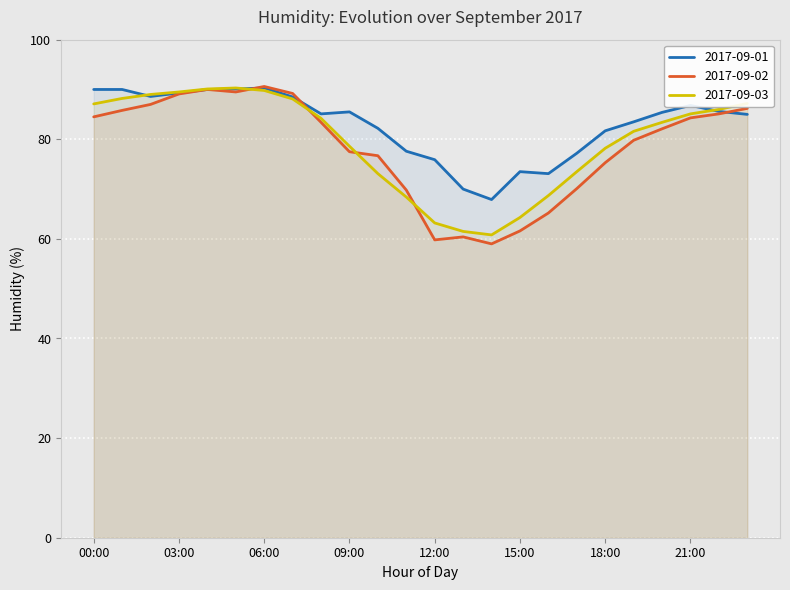

How many data points does each series have?

24